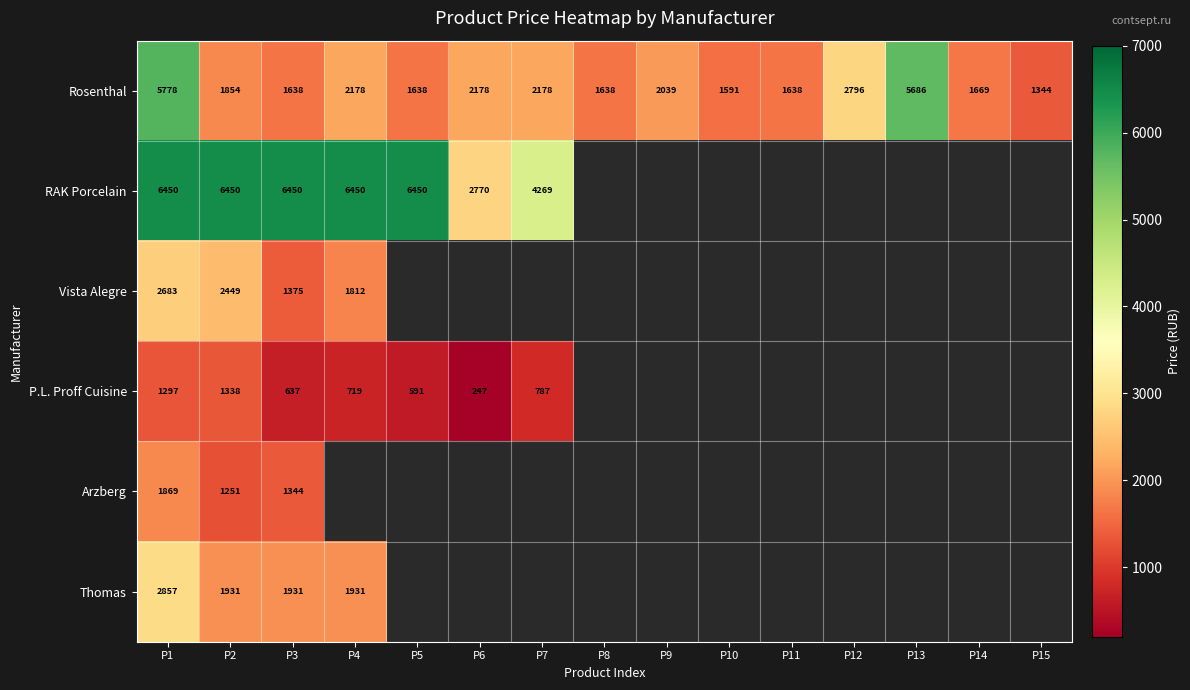

The Rosenthal series shows 1058.2 at P7. True or false?

False